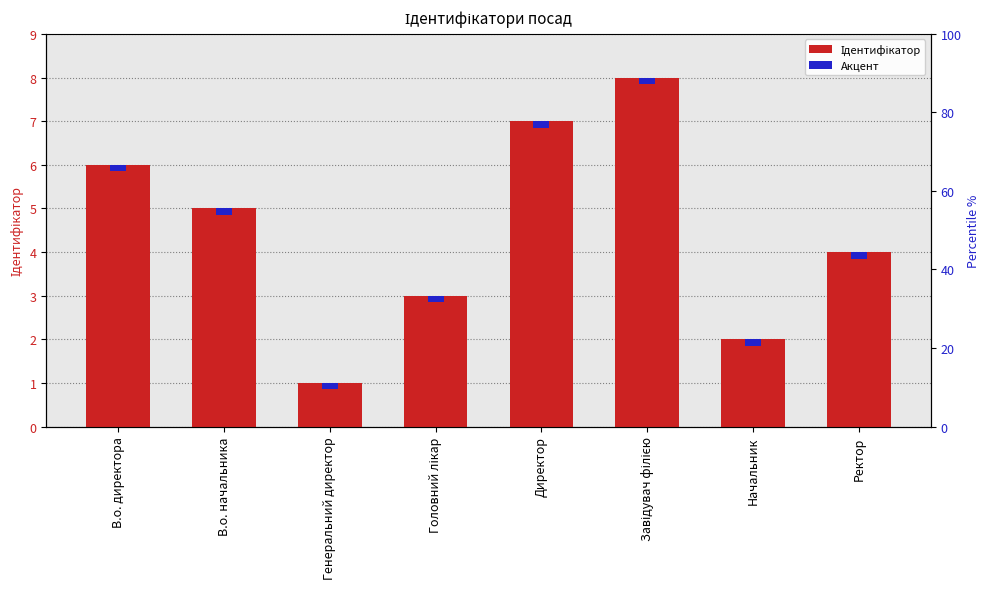

At which label does the data first exceed 5?

В.о. директора